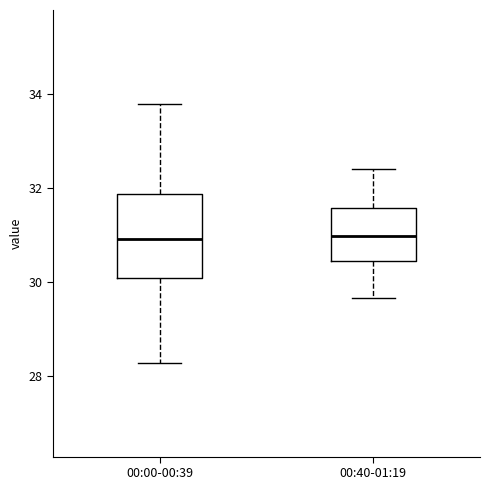

Where does the upper whisker of the box for 00:40-01:19 end on the y-axis? The values are not printed on the chart, so give them approximately, as read against the axis.

32.4